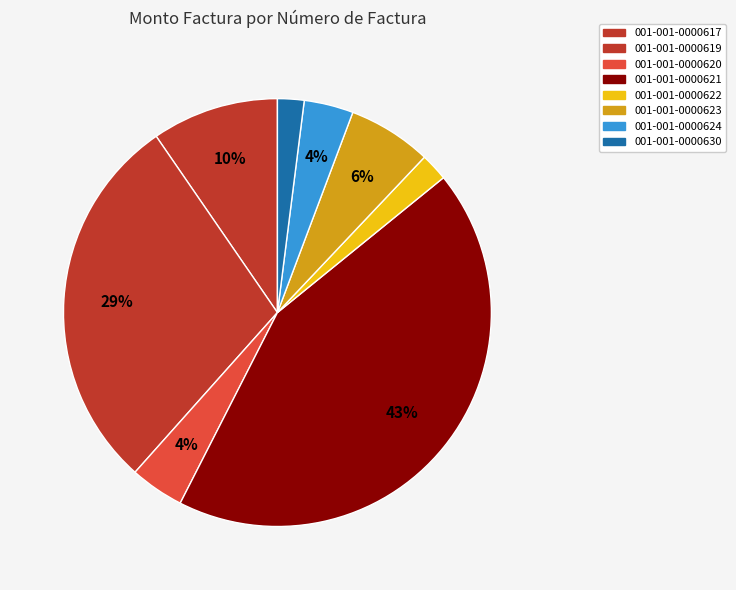

What is the ratio of the value at 001-001-0000621 to the value at 001-001-0000619?

1.5